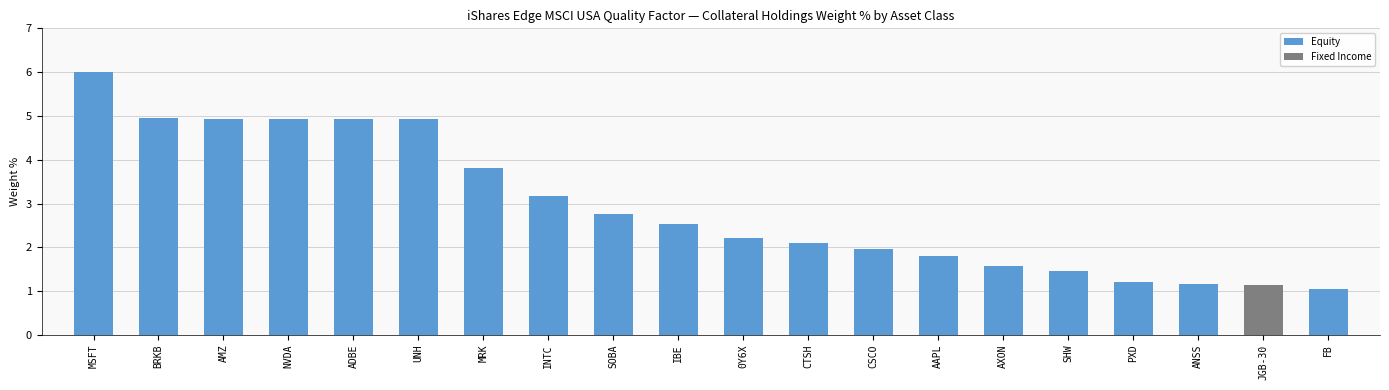

Is it true that Fixed Income equals 0.0 at PXD?

True